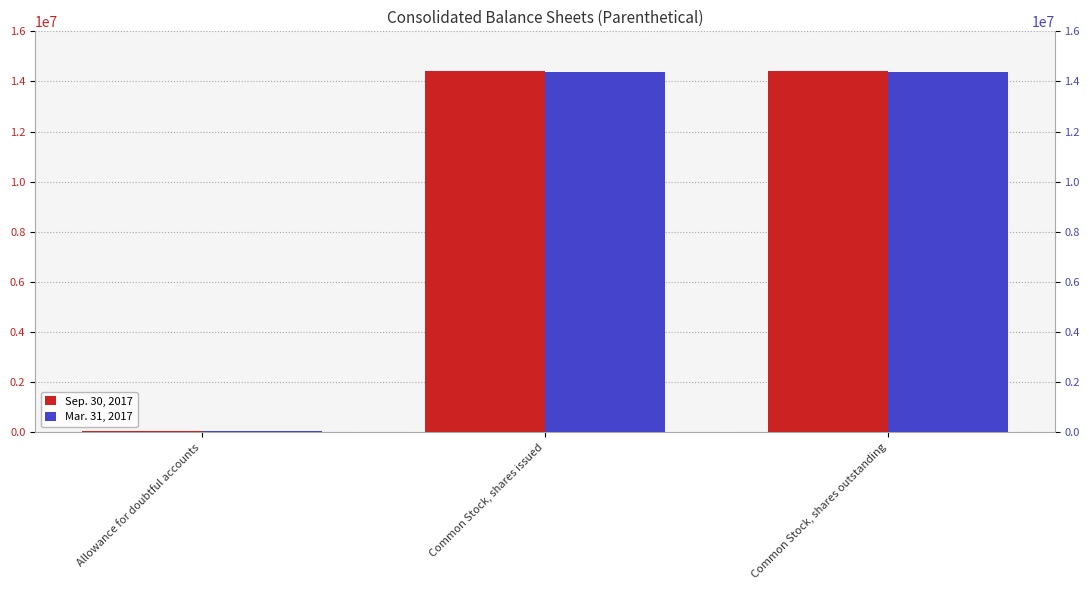

Between Common Stock, shares issued and Allowance for doubtful accounts, which is larger?

Common Stock, shares issued